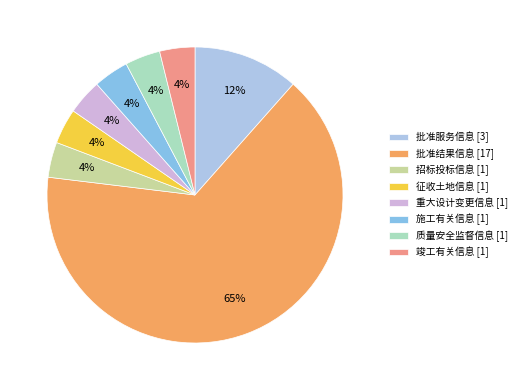

The 批准结果信息 [17] slice represents 71% of the pie. True or false?

False